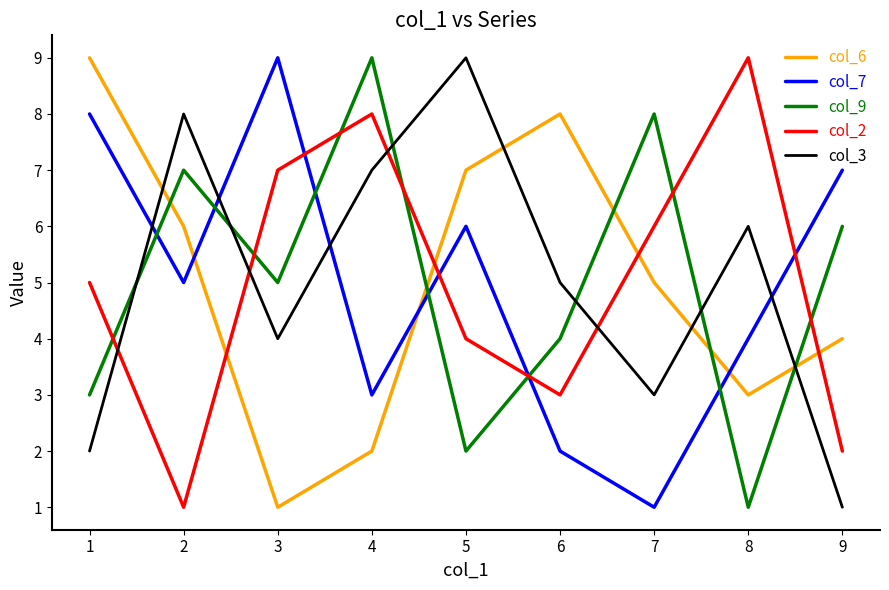

The value of col_2 at 1 is 5. True or false?

True